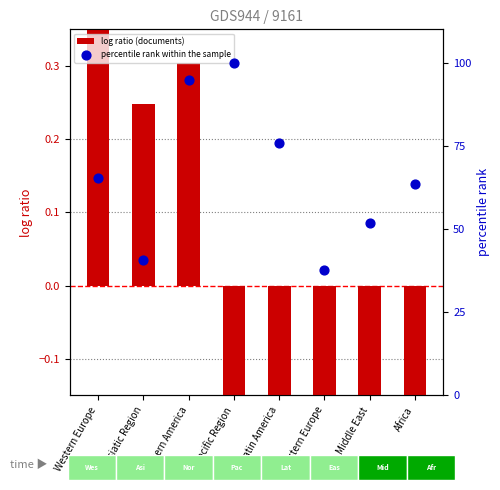

Which series has the widest spread of Y values?

percentile rank within the sample